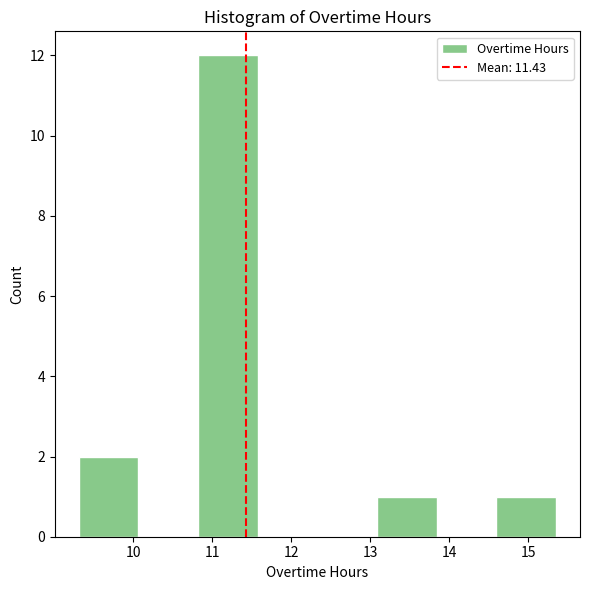

Reading left to right, list every bar in this chart as the range it spans on the x-axis followed by its height. Neither the bar edges nor the heights are printed on the chart, so give them approximately, as read against the axes.

9.3 to 10.1: 2
10.1 to 10.8: 0
10.8 to 11.6: 12
11.6 to 12.3: 0
12.3 to 13.1: 0
13.1 to 13.8: 1
13.8 to 14.6: 0
14.6 to 15.4: 1